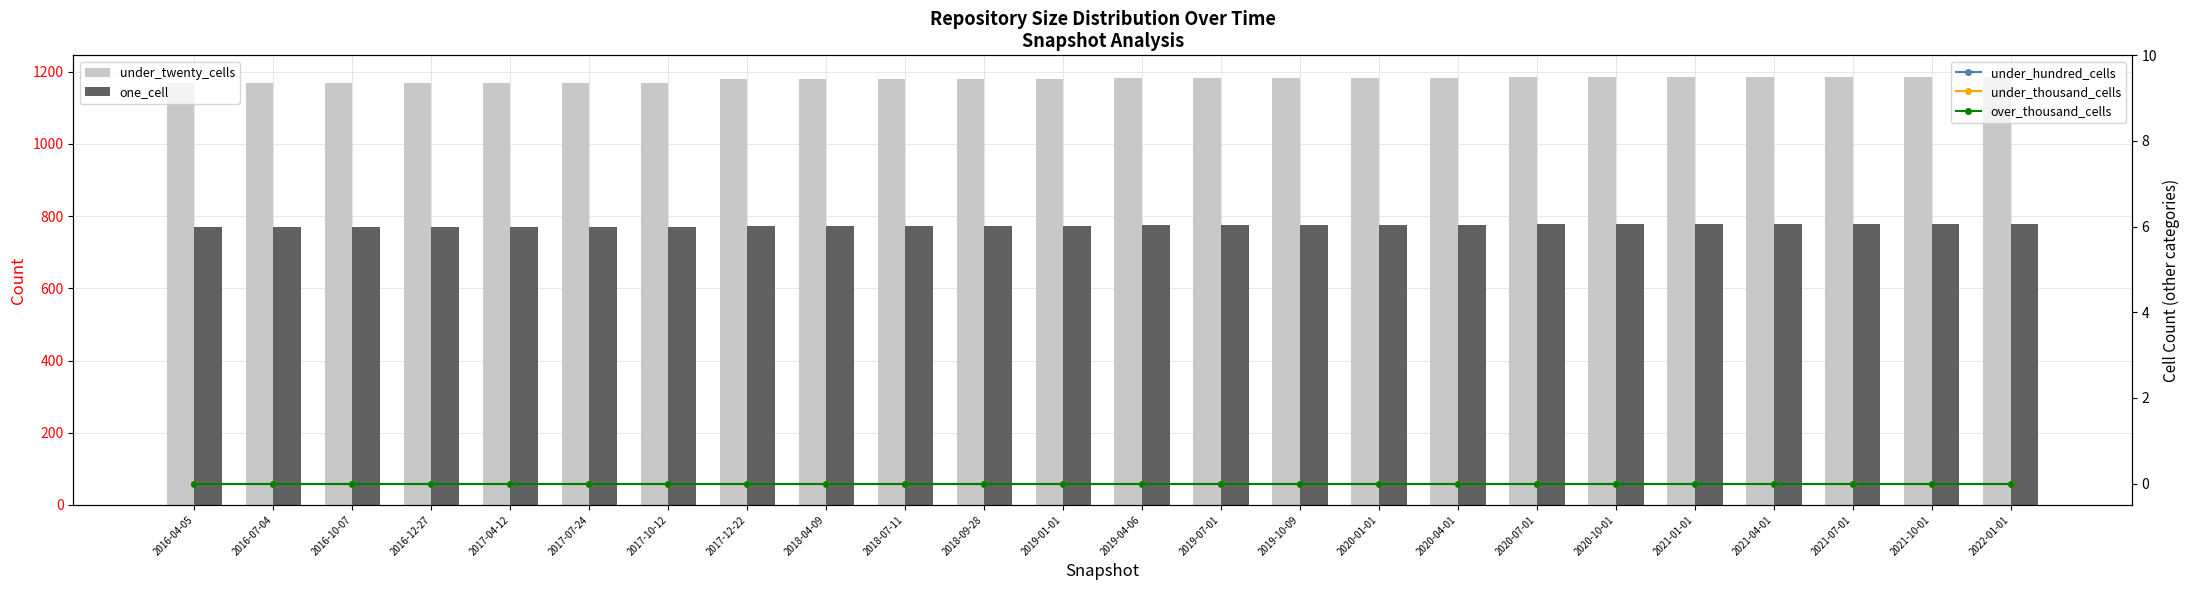

At which label is under_hundred_cells closest to 0?

2016-04-05